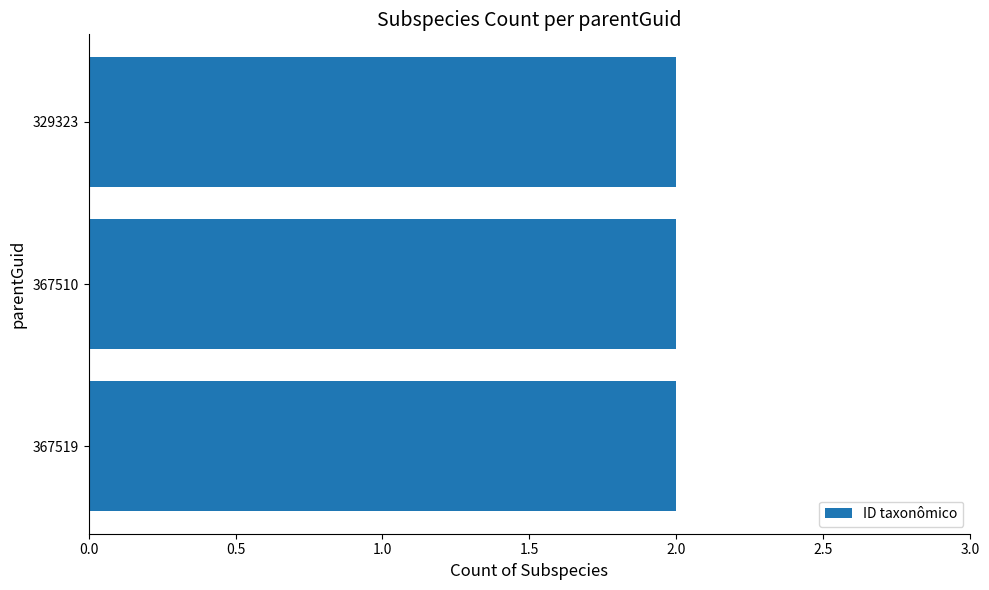

Is it true that the value at 367510 is 230094?

False